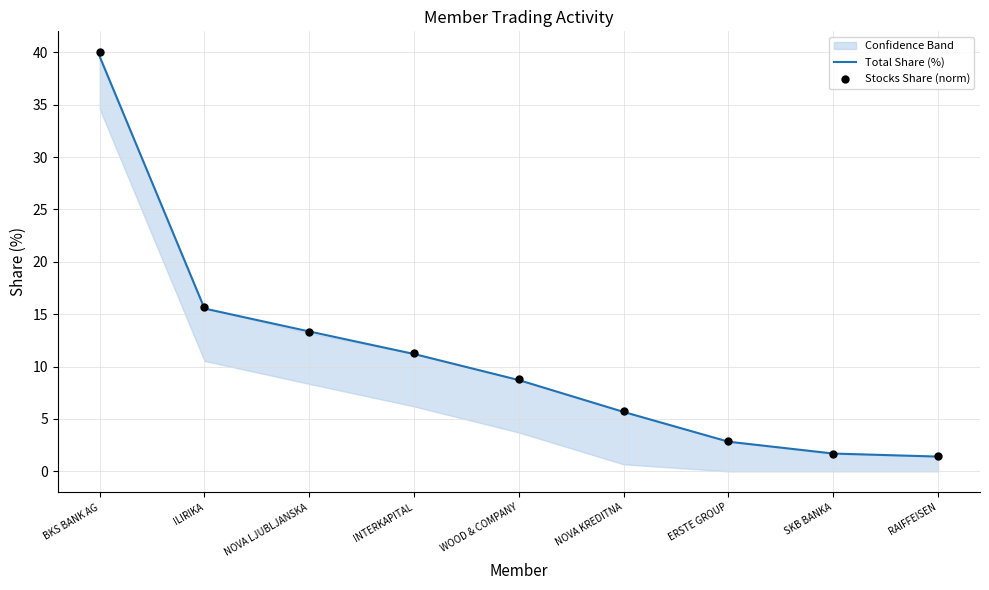

Which series has the widest spread of Y values?

Stocks Share (norm)